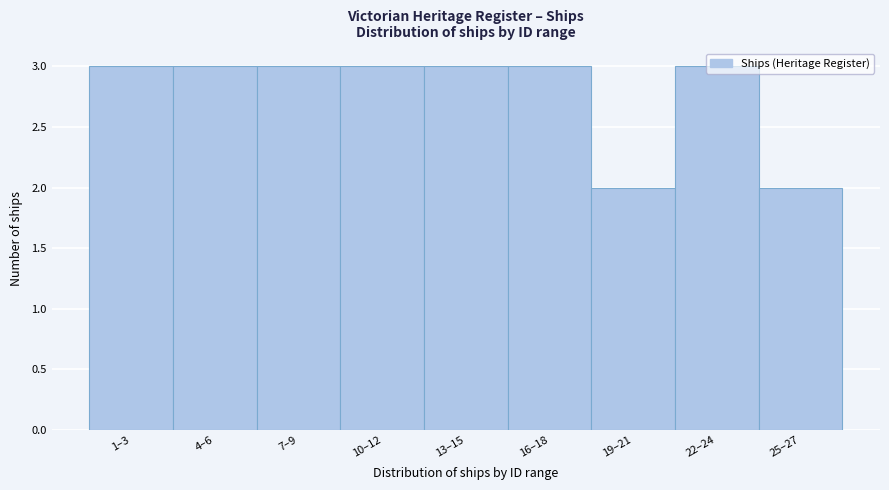

The chart shows a value of 3 at 4–6. True or false?

True